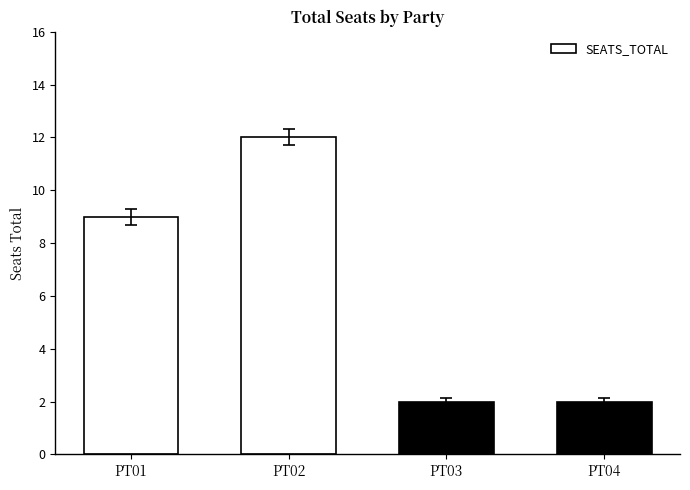

True or false: the data shows 12 at PT02.

True